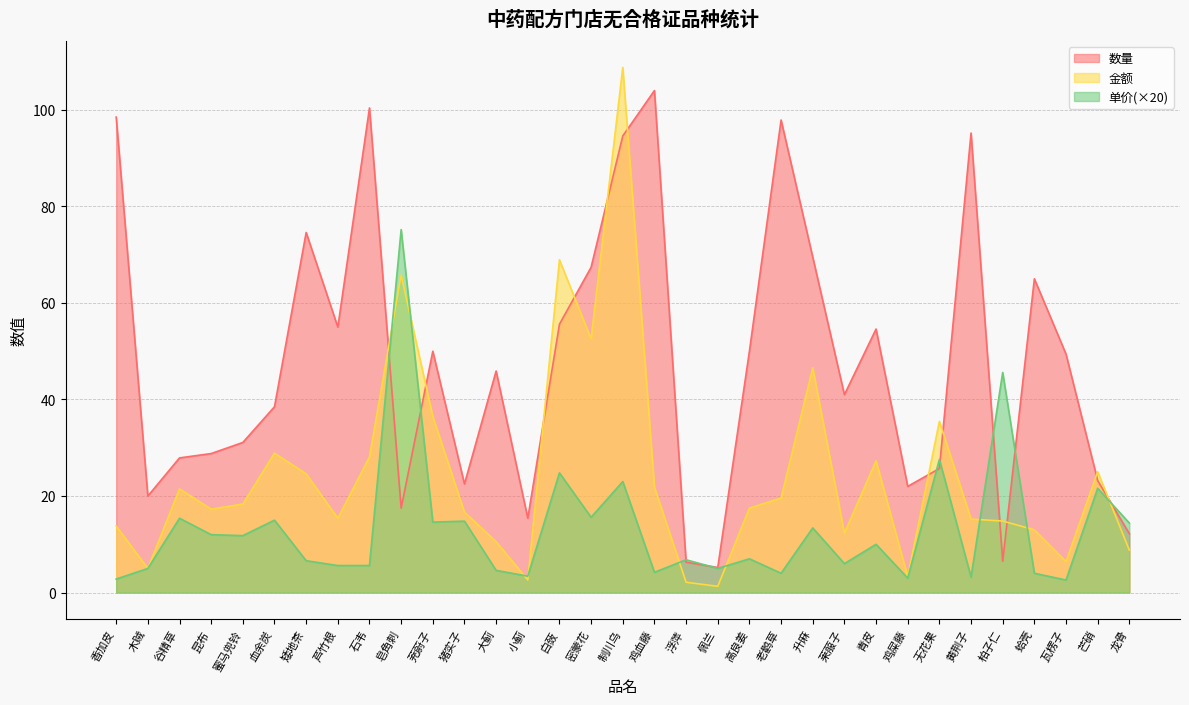

Reading left to right, what are all the values shown in this chart?

单价: 2.8	5.0	15.4	12.0	11.8	15.0	6.6	5.6	5.6	75.2	14.6	14.8	4.6	3.4	24.8	15.6	23.0	4.2	6.8	5.0	7.0	4.0	13.4	6.0	10.0	3.0	27.6	3.2	45.6	4.0	2.6	21.6	14.4
金额: 13.8	5.0	21.5	17.3	18.3	28.9	24.6	15.4	28.1	65.8	36.5	16.6	10.6	2.6	68.9	52.6	108.8	21.8	2.1	1.3	17.5	19.6	46.6	12.3	27.3	3.3	35.5	15.2	14.8	13.0	6.4	25.1	8.8
数量: 98.5	20.0	27.9	28.8	31.1	38.5	74.6	55.0	100.4	17.5	50.0	22.5	45.9	15.4	55.6	67.4	94.6	104.0	6.3	5.2	50.0	97.9	69.5	41.0	54.6	22.0	25.7	95.2	6.5	65.0	49.4	23.2	12.2